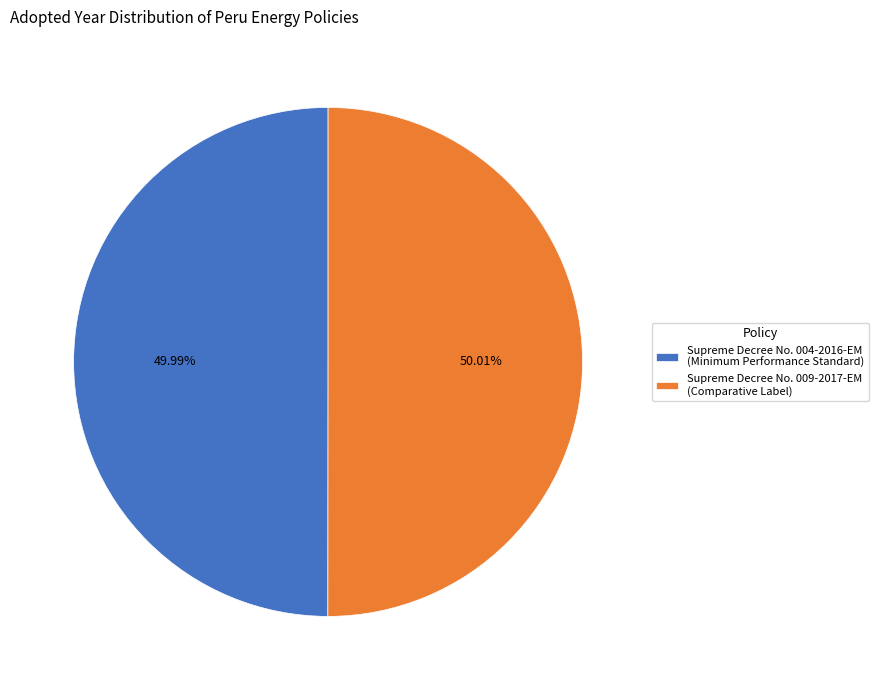

To the nearest percent, what is the average slice percentage?

50%